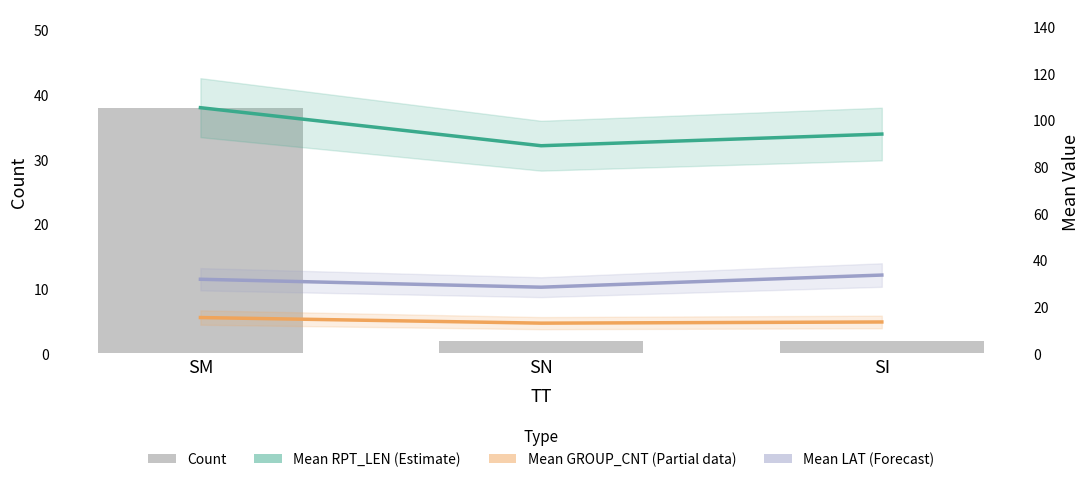

Which has a higher value, SI or SM?

SM